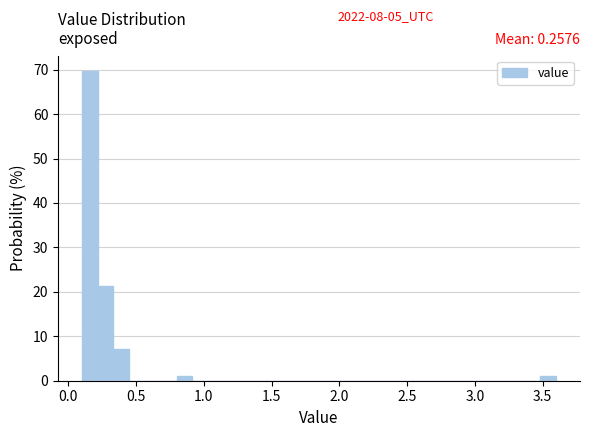

Around what value on the x-axis is the tallest bar? Give the approximate position of its centre, as read against the axis.

0.15